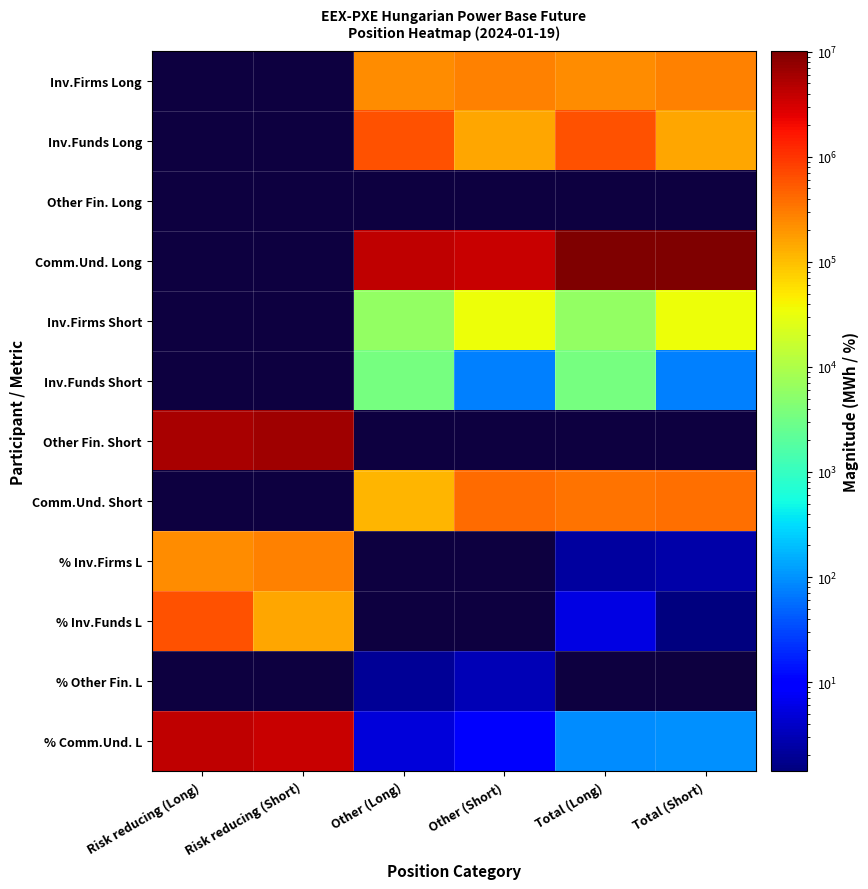

What is the maximum value for % Inv.Firms L?

276824.0